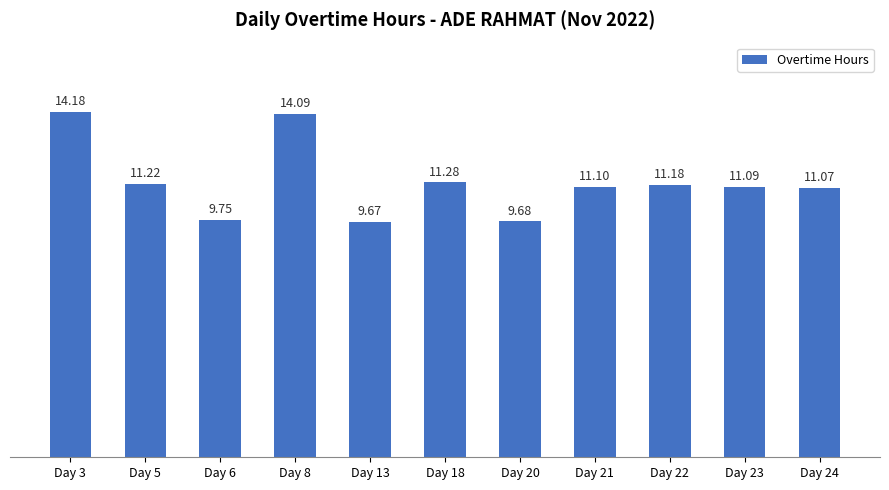

What is the smallest value displayed?

9.7